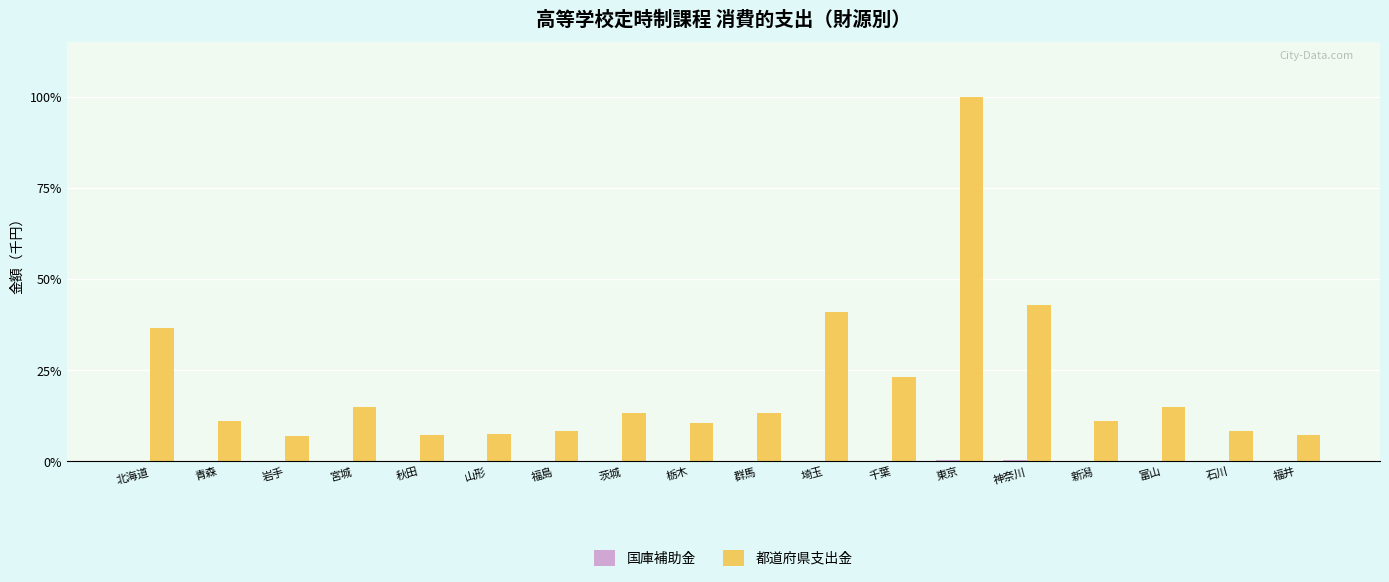

The 国庫補助金 series shows 224 at 石川. True or false?

False